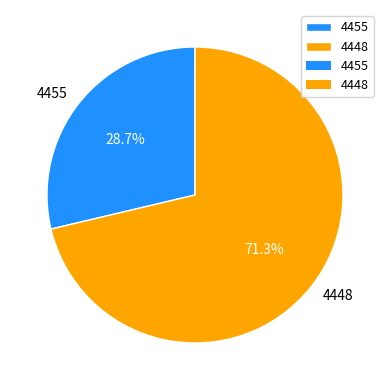

To the nearest percent, what is the combined percentage of 4455 and 4448?

100%